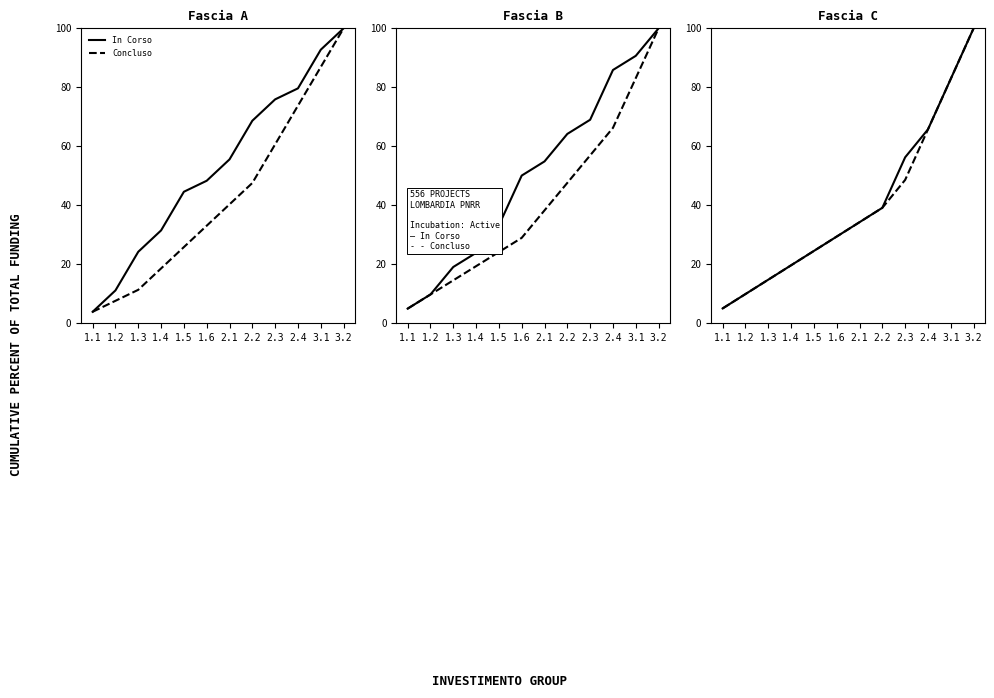

True or false: Concluso and In Corso intersect in this chart.

False